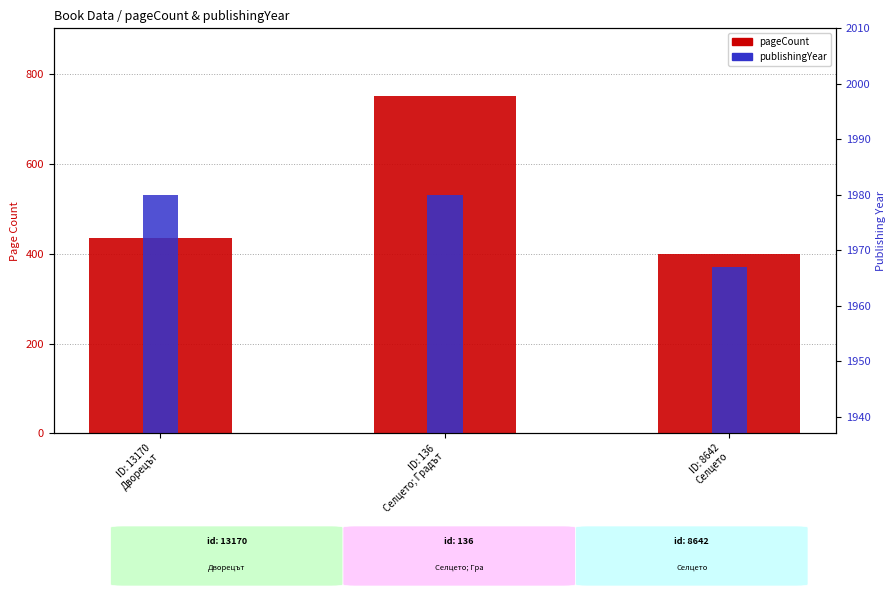

Reading right to left, list all the values displayed in this chart.

pageCount: 400	752	436
publishingYear: 1967	1980	1980